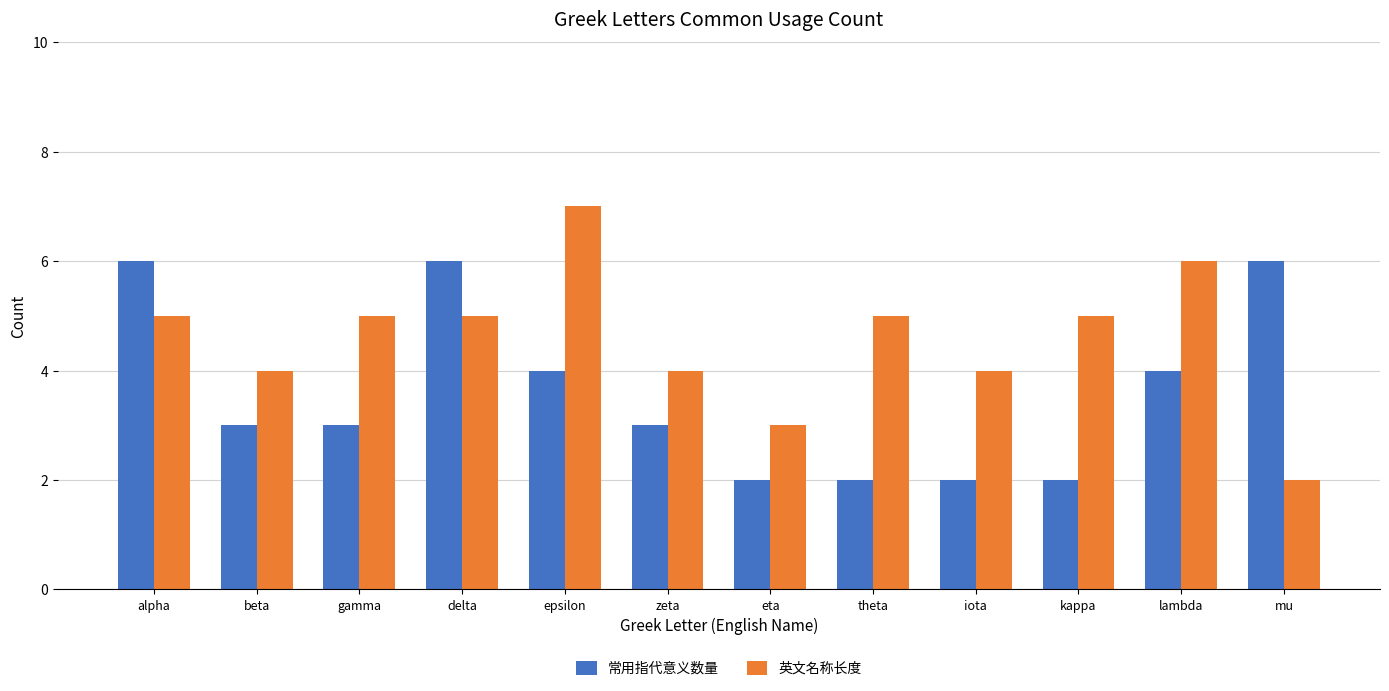

What are all the series names shown in the legend?

常用指代意义数量, 英文名称长度